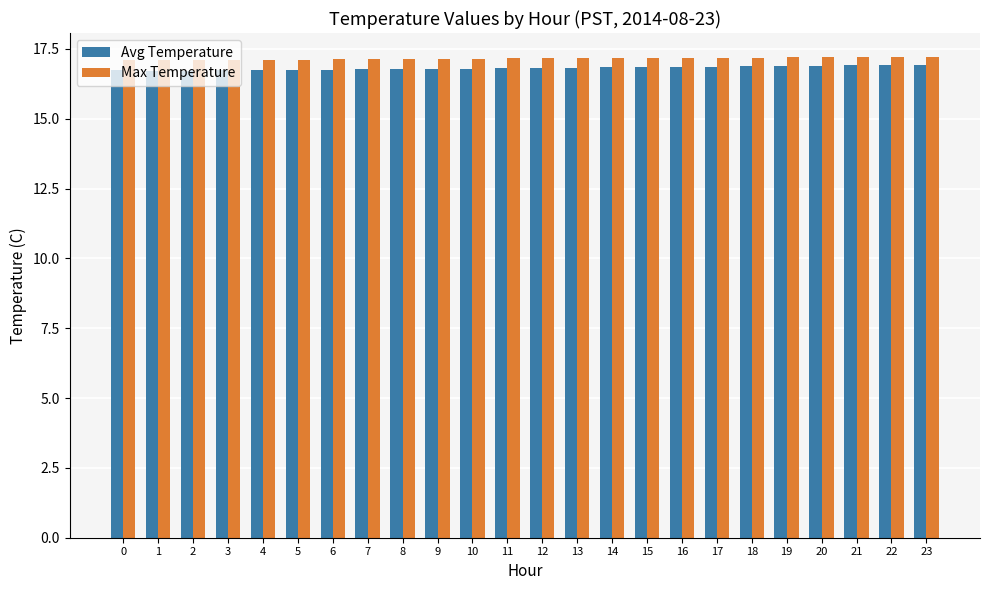

What is the lowest value of the Max Temperature series?

17.1